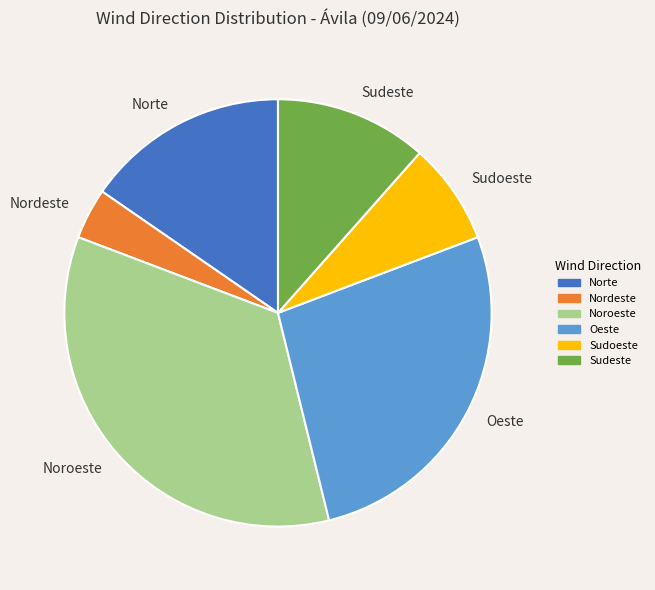

Rank the categories by value from lowest to highest.

Nordeste, Sudoeste, Sudeste, Norte, Oeste, Noroeste